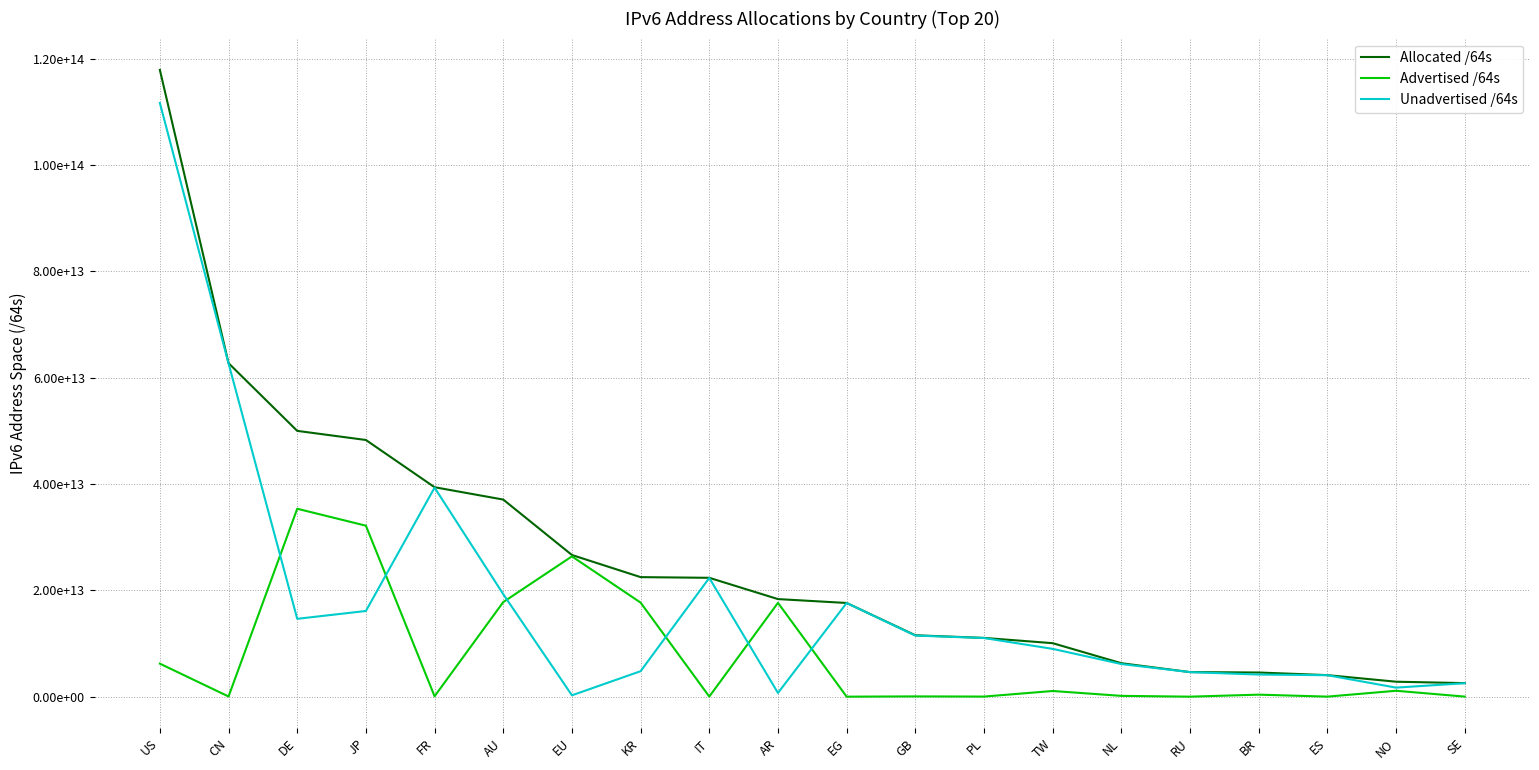

Is this an area chart (filled region under the line)?

No